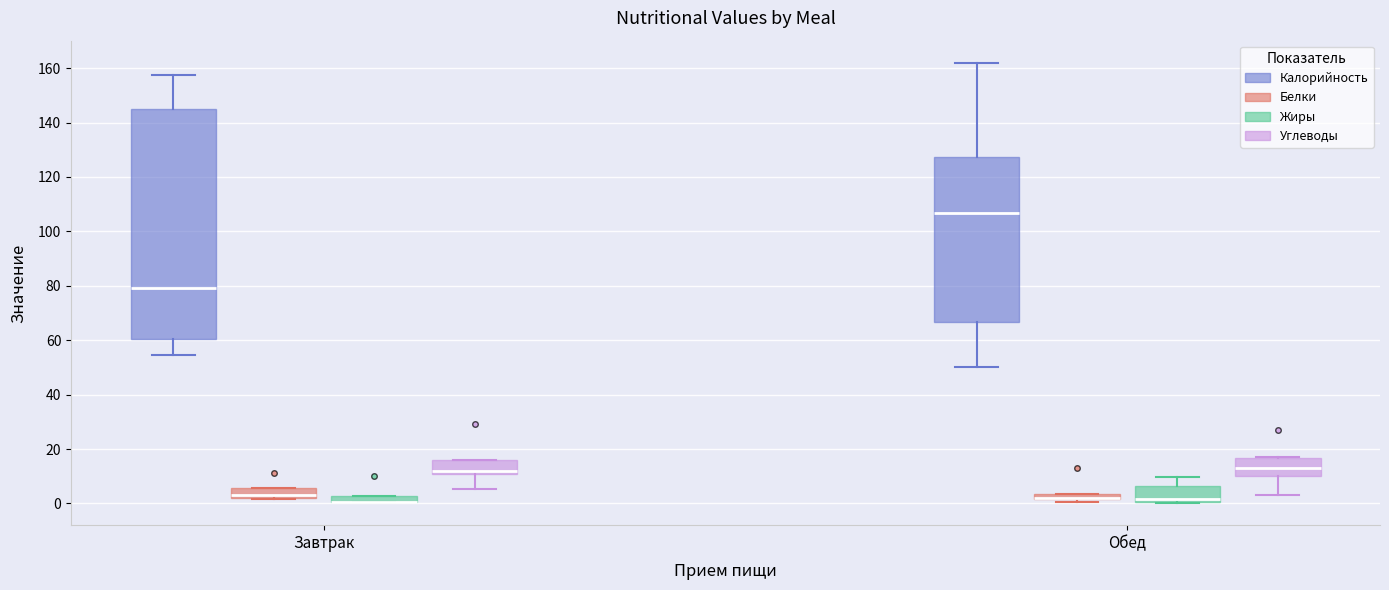

Comparing the boxes themselves (not the whiskers), which one is the tallest?

Завтрак (Калорийность)